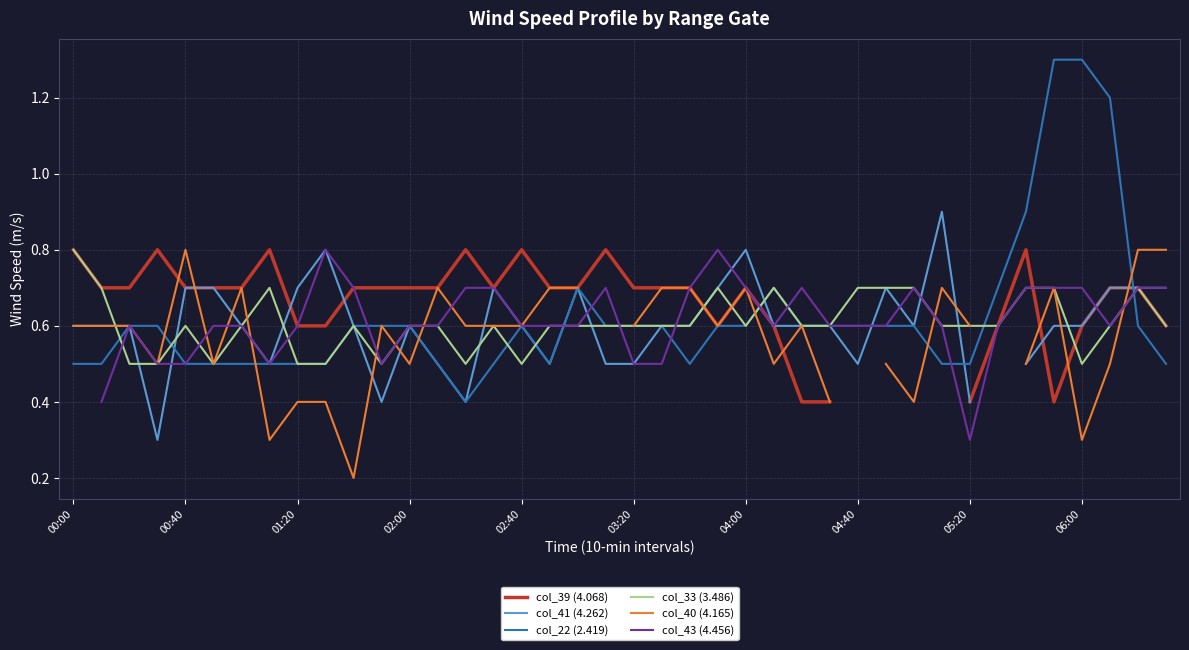

The col_22 (2.419) series shows 1.1 at 04:00. True or false?

False